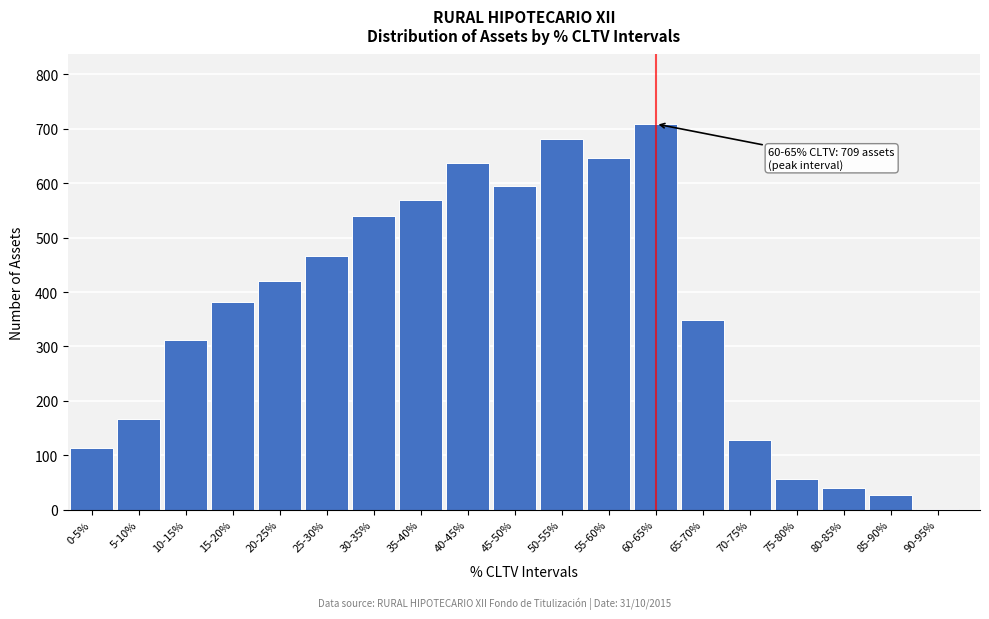

Reading right to left, transcribe all the data shown in this chart.

90-95%=1	85-90%=27	80-85%=40	75-80%=57	70-75%=129	65-70%=348	60-65%=709	55-60%=647	50-55%=682	45-50%=595	40-45%=638	35-40%=569	30-35%=540	25-30%=466	20-25%=421	15-20%=382	10-15%=311	5-10%=167	0-5%=114